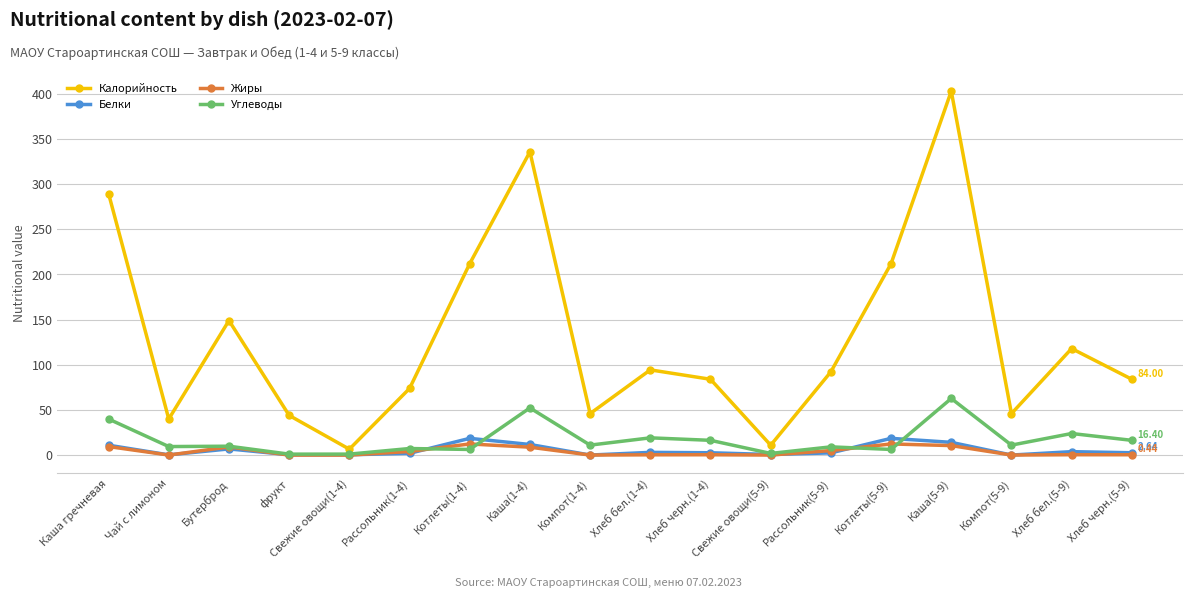

Which series has the largest range (max minus min)?

Калорийность